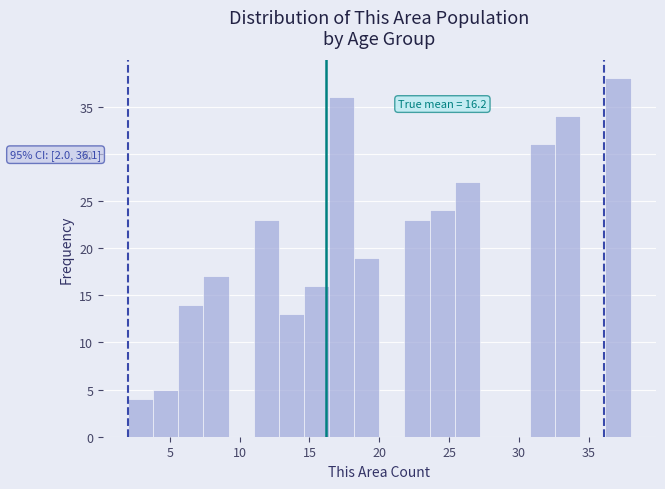

Read against the x-axis, roughly where is the centre of the tallest bar?

37.0